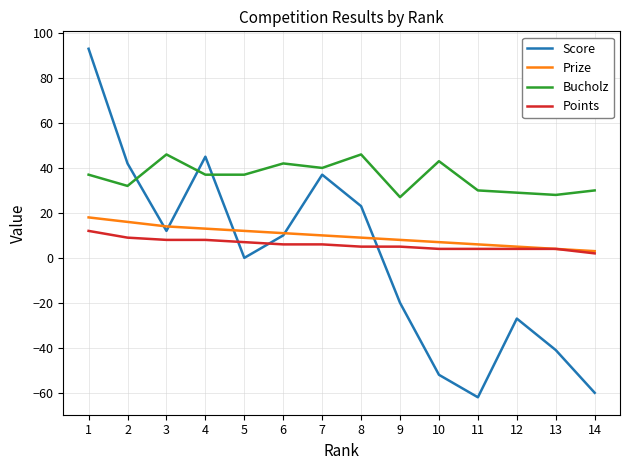

How many distinct data groups are displayed?

4